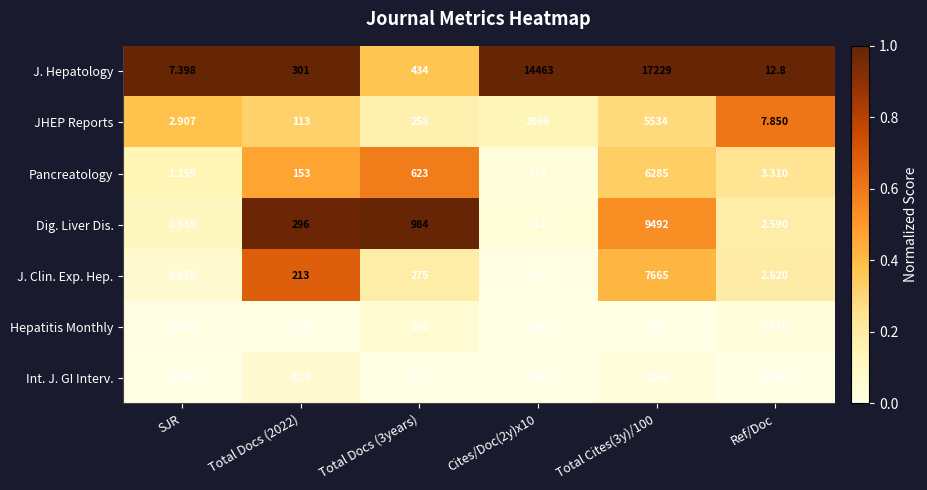

Which series has the largest range (max minus min)?

J. Hepatology